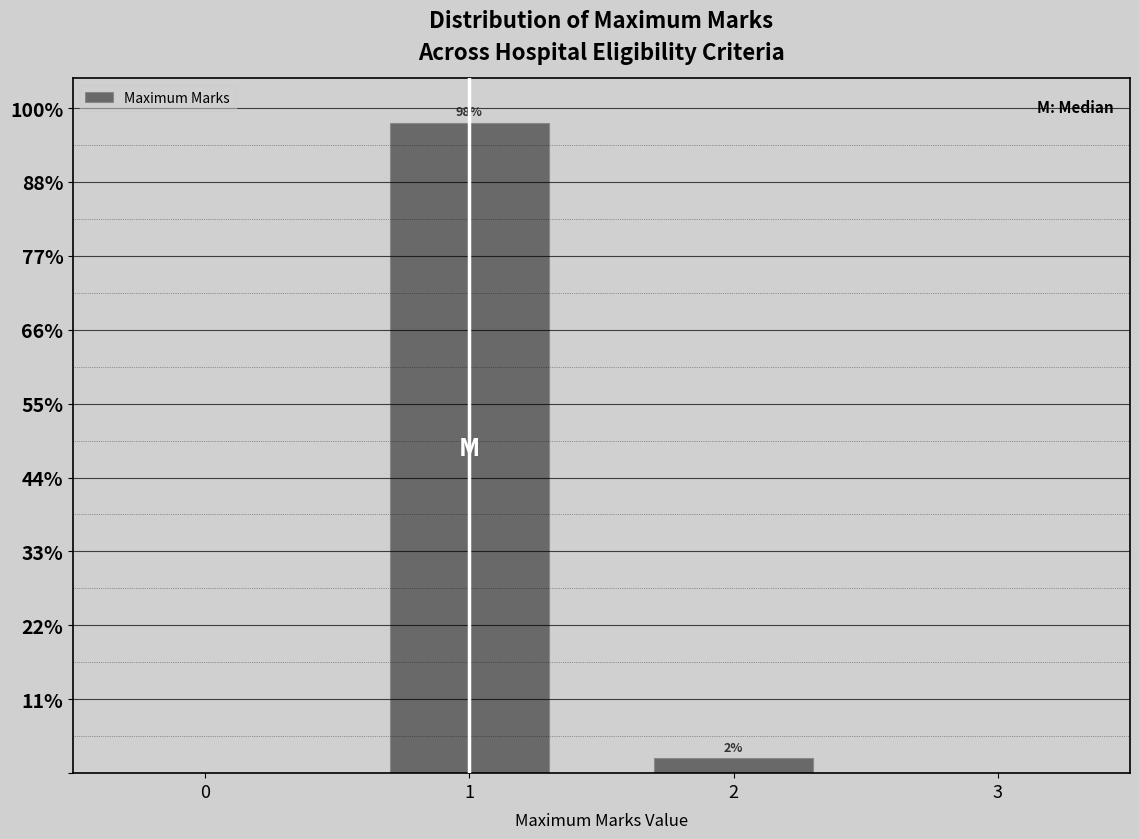

Does the chart contain any negative values?

No